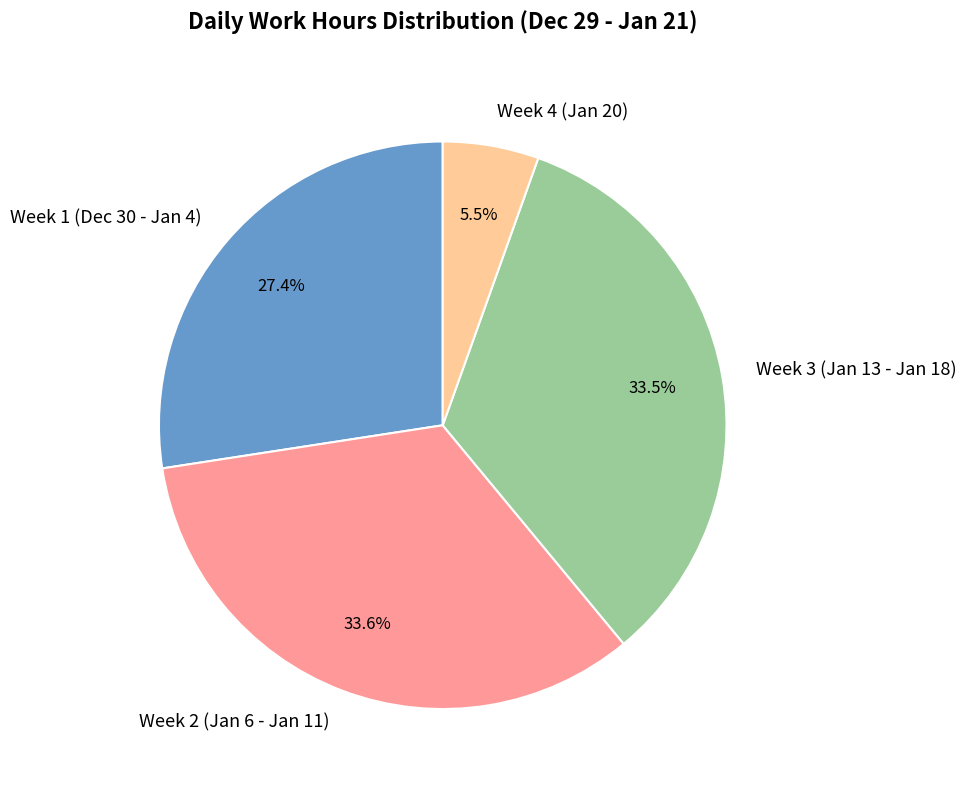

Is there a majority slice in this chart?

No